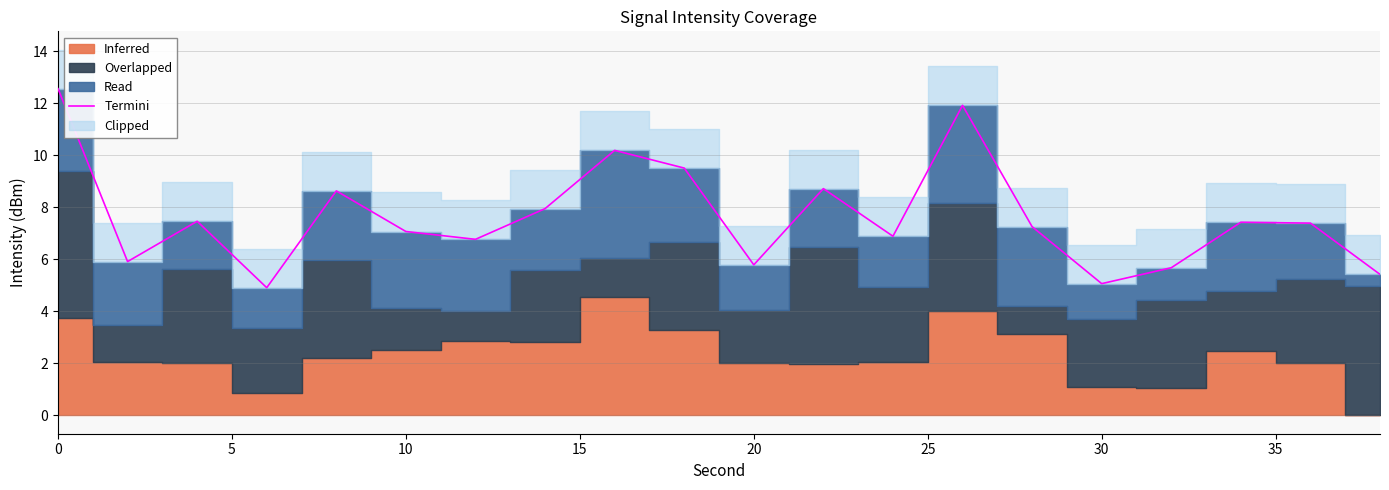

What is the lowest value of the Termini series?

4.9